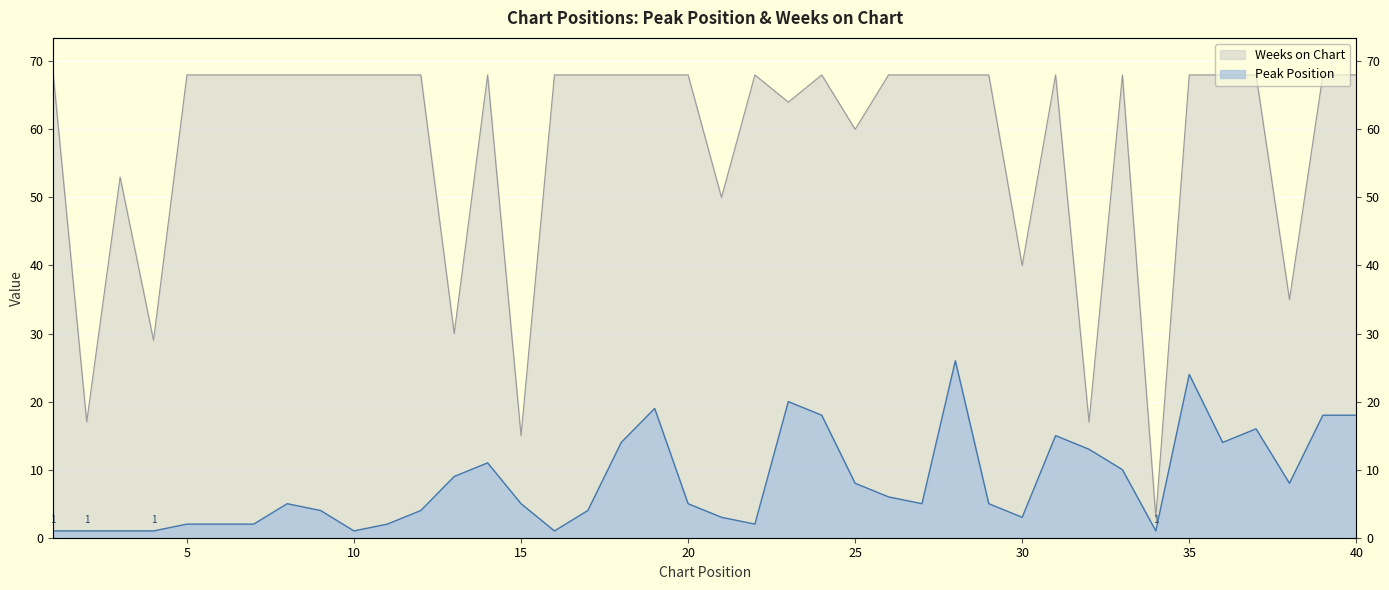

List the labels in order of Weeks on Chart value, largest first.

1, 5, 6, 7, 8, 9, 10, 11, 12, 14, 16, 17, 18, 19, 20, 22, 24, 26, 27, 28, 29, 31, 33, 35, 36, 37, 39, 40, 23, 25, 3, 21, 30, 38, 13, 4, 2, 32, 15, 34